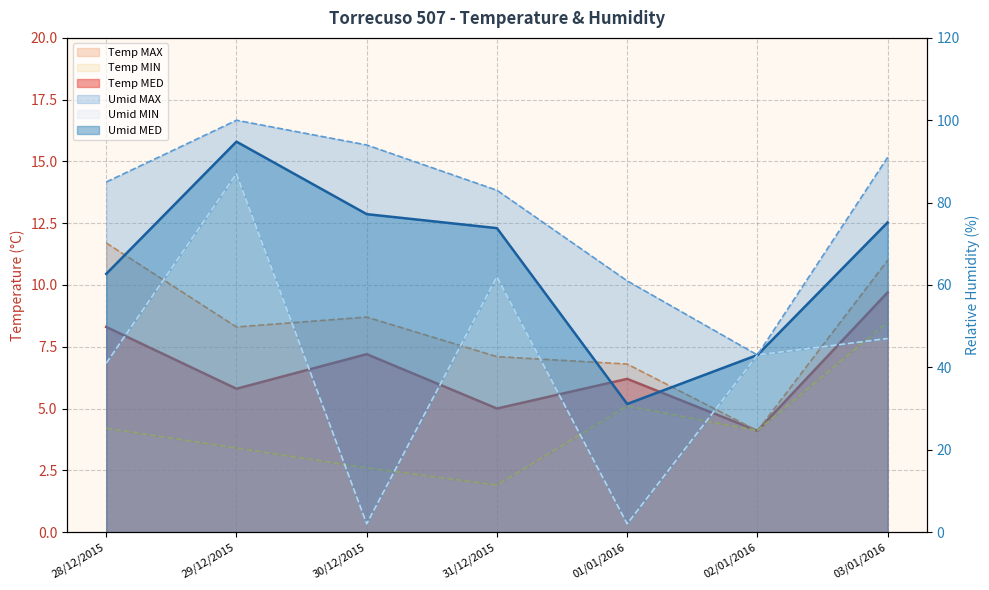

What is the sum of the Temp MIN values at 31/12/2015 and 03/01/2016?

10.4